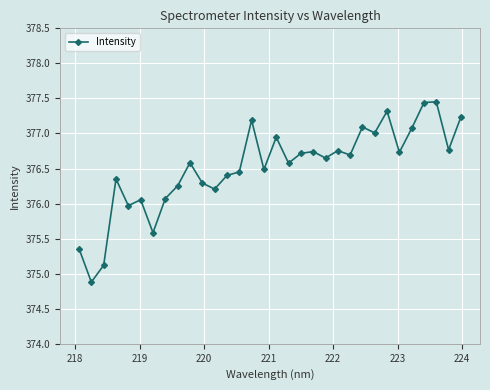

What is the difference between the second highest and second lowest values?

2.3